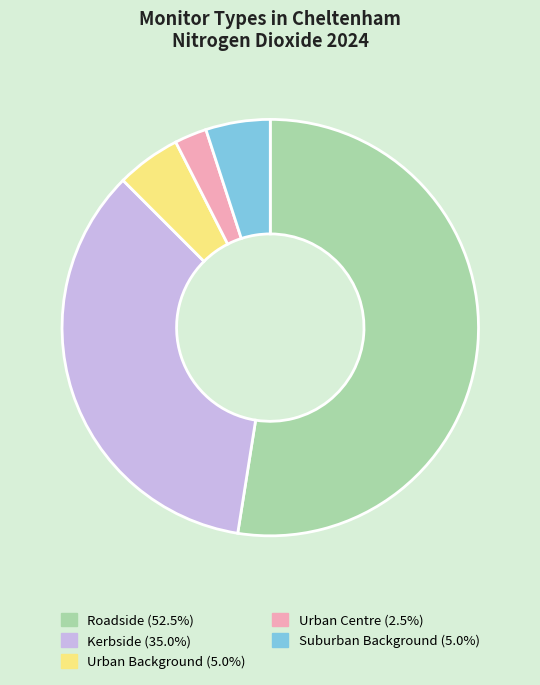

Combined, do Suburban Background (5.0%) and Kerbside (35.0%) account for over 50%?

No